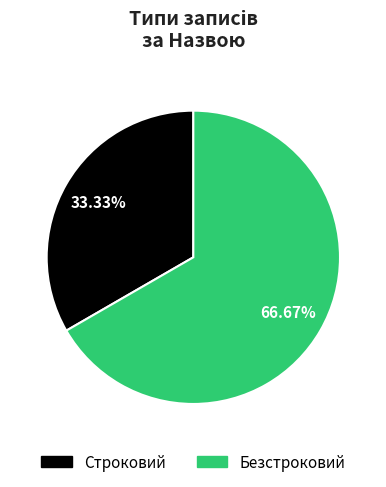

How many slices are in this pie chart?

2